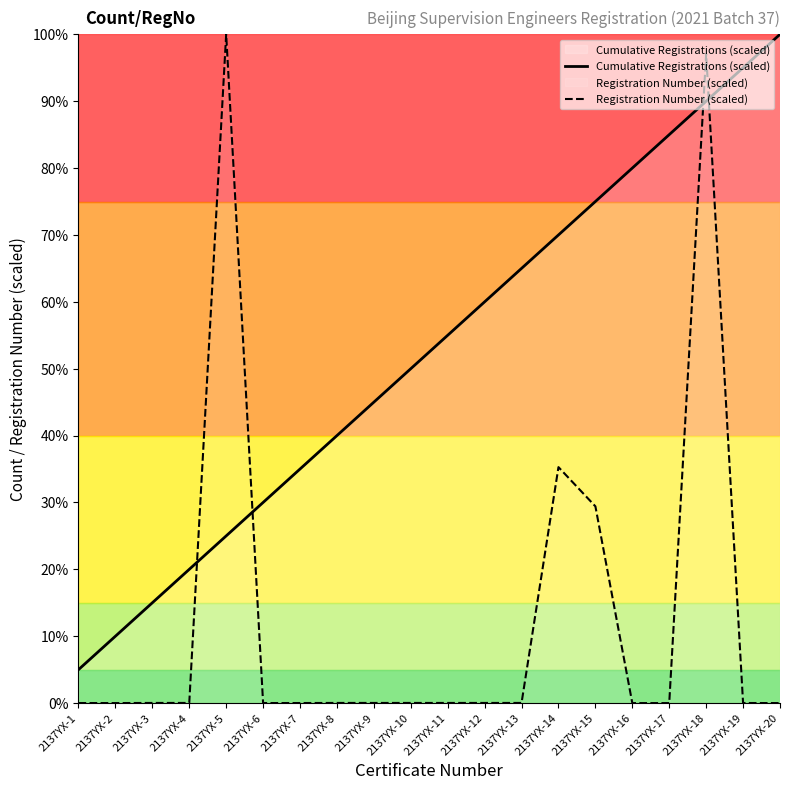

What is the value of the Cumulative Registrations (scaled) point at the 1st from the left?

5.0